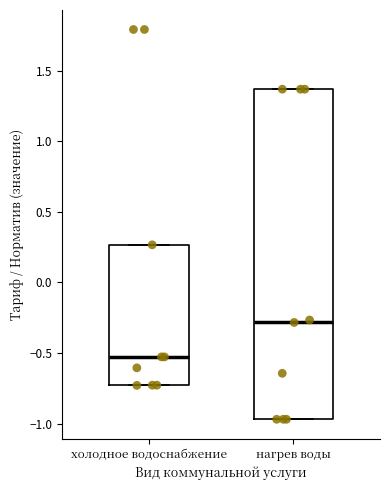

Reading left to right, read every box against the y-axis: the position of its median line, the range the box covers, and the ends of its whiskers. The values are not printed on the chart, so give them approximately, as read against the axis.

холодное водоснабжение: median -0.55, box -0.75 to 0.25, whiskers -0.75 to 0.25
нагрев воды: median -0.30, box -0.95 to 1.35, whiskers -0.95 to 1.35